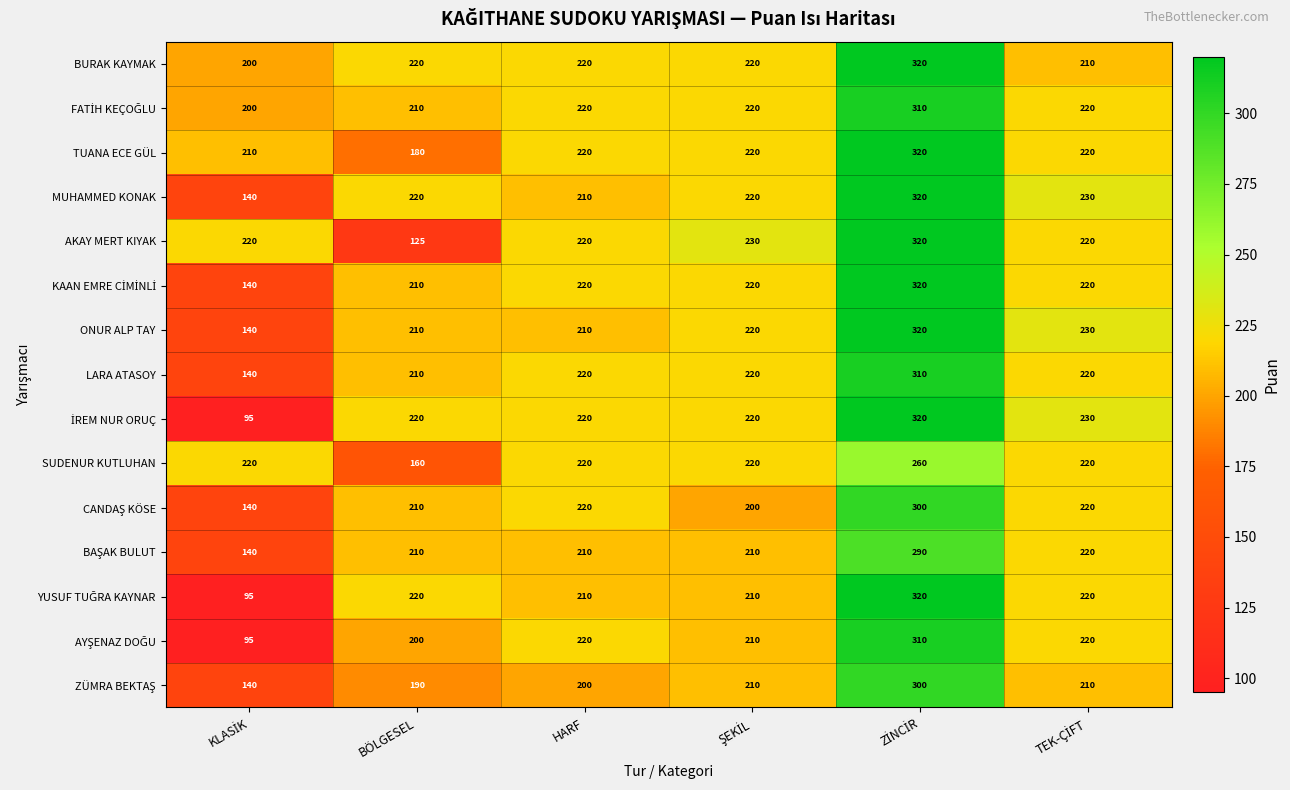

What is the maximum value shown in the chart?

320